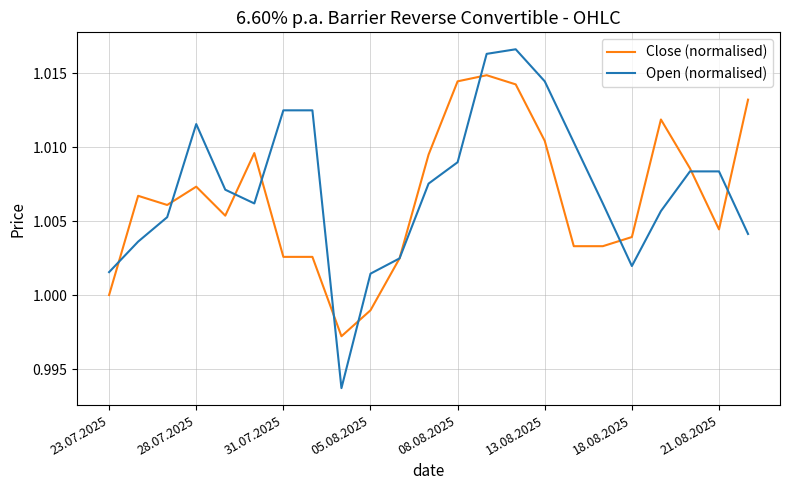

Which series has the largest total across all categories?

Open (normalised)